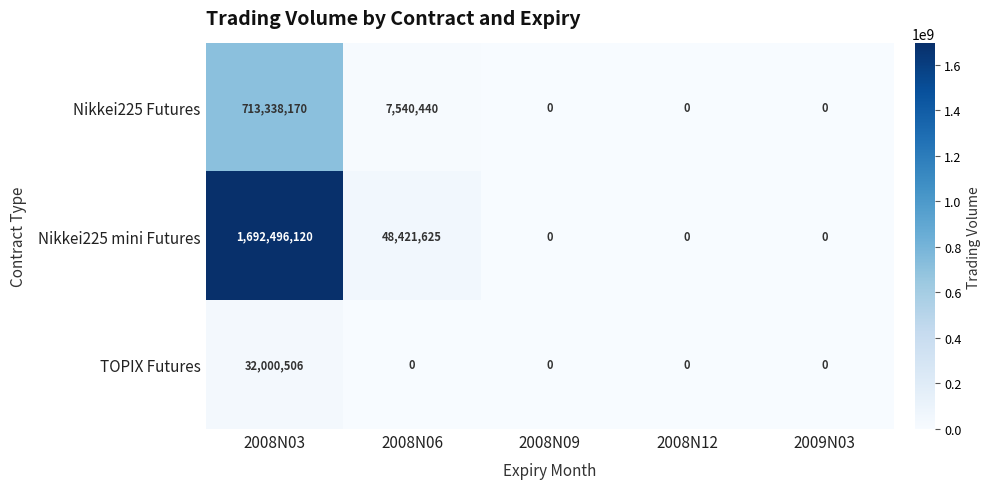

List the series in order of their peak value, lowest first.

TOPIX Futures, Nikkei225 Futures, Nikkei225 mini Futures